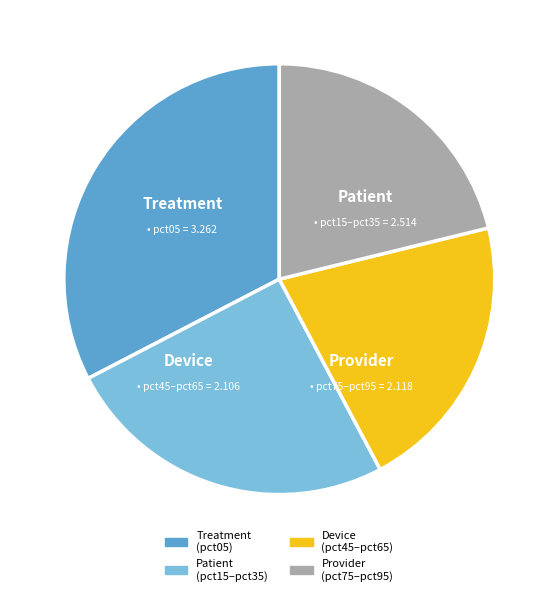

Does any single category account for the majority?

No